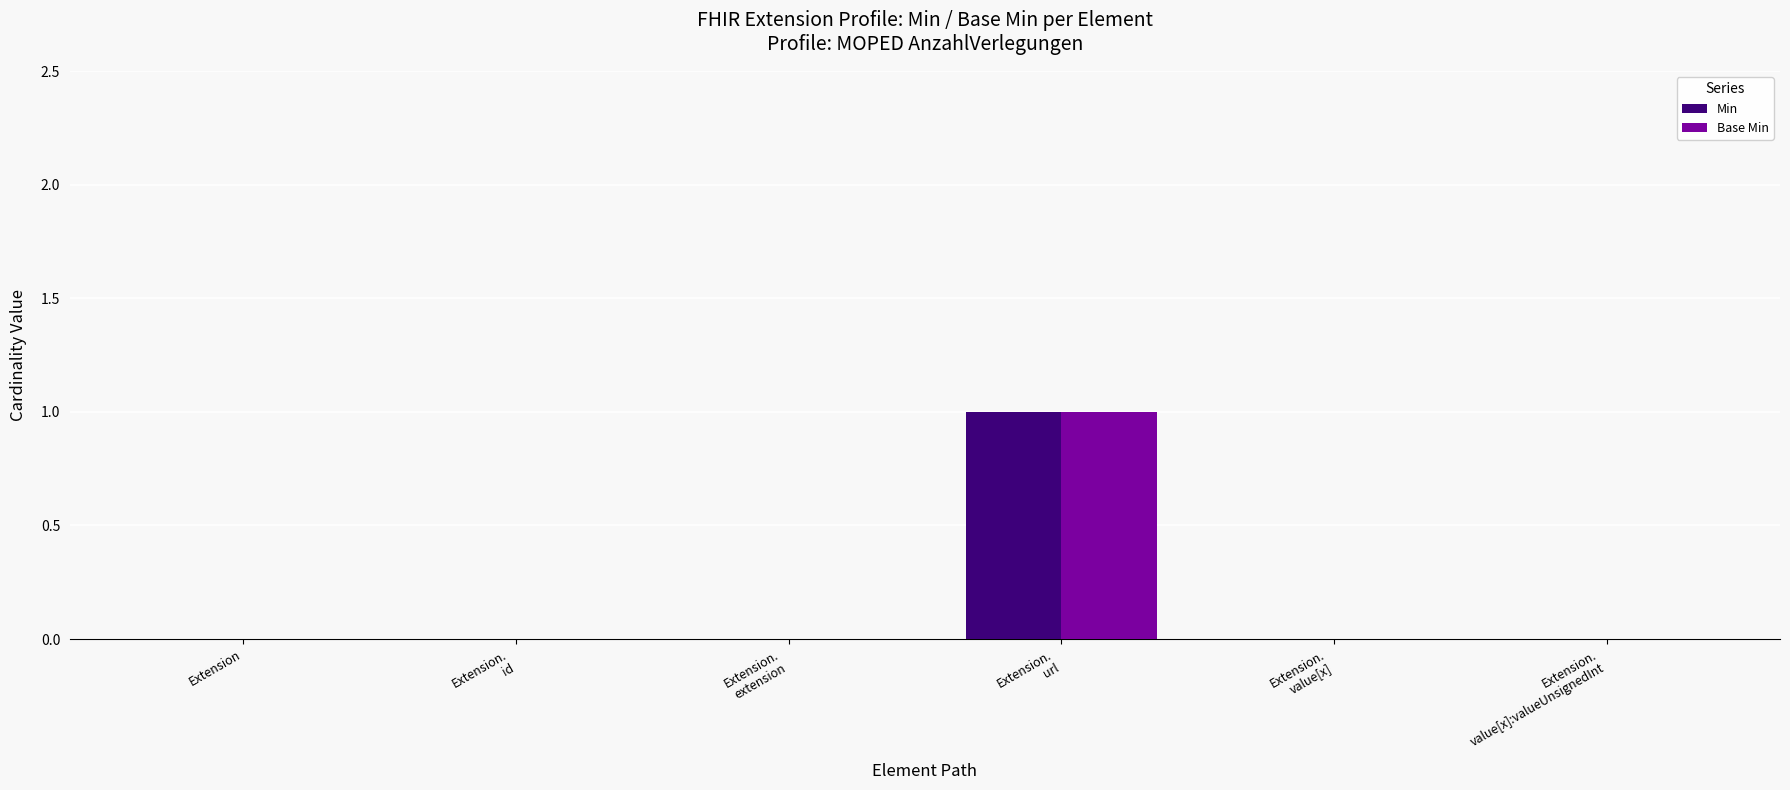

True or false: Base Min has a value of -1 at Extension.

False